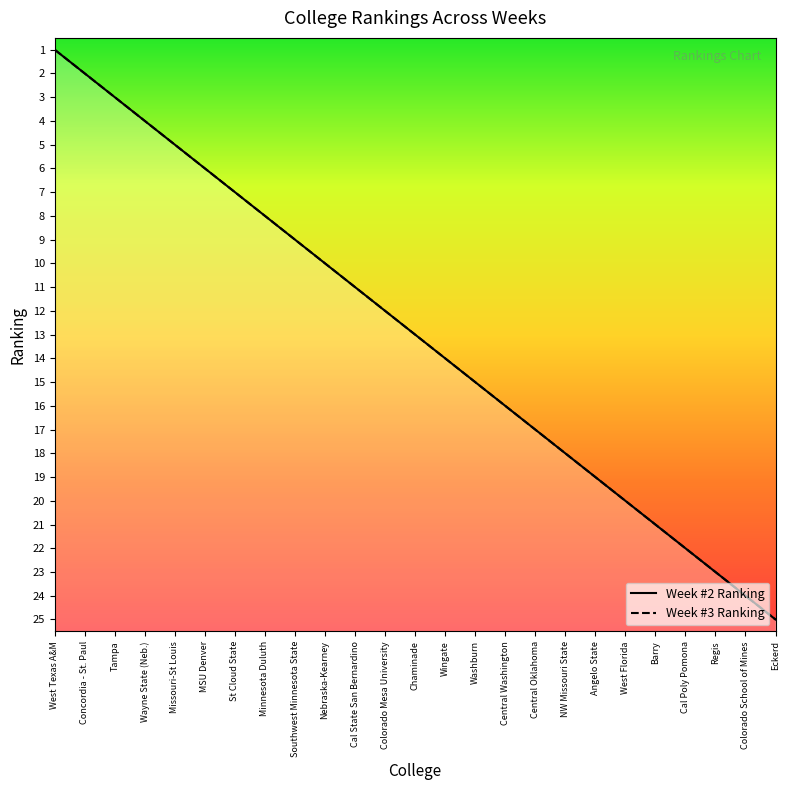

Reading left to right, extract all data points from this chart.

Week #2 Ranking: 1	2	3	4	5	6	7	8	9	10	11	12	13	14	15	16	17	18	19	20	21	22	23	24	25
Week #3 Ranking: 1	2	3	4	5	6	7	8	9	10	11	12	13	14	15	16	17	18	19	20	21	22	23	24	25